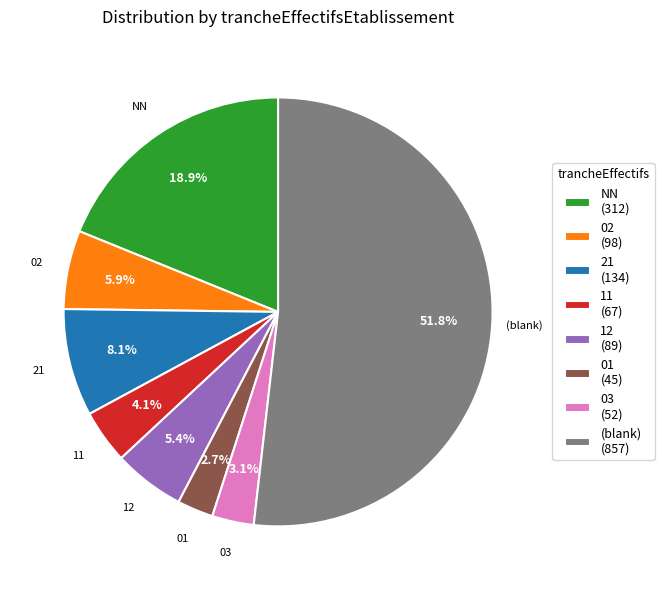

What is the largest slice in the pie chart?

(blank) (857)